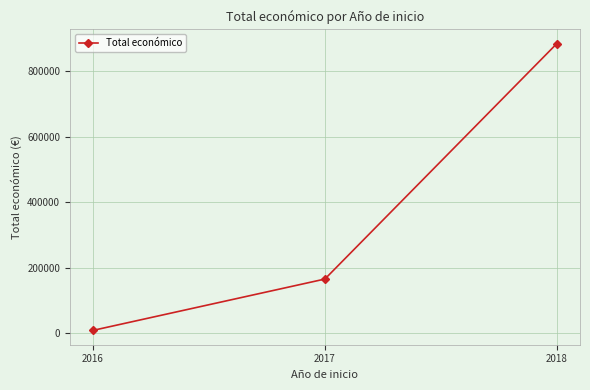

Does the chart have visible grid lines?

Yes